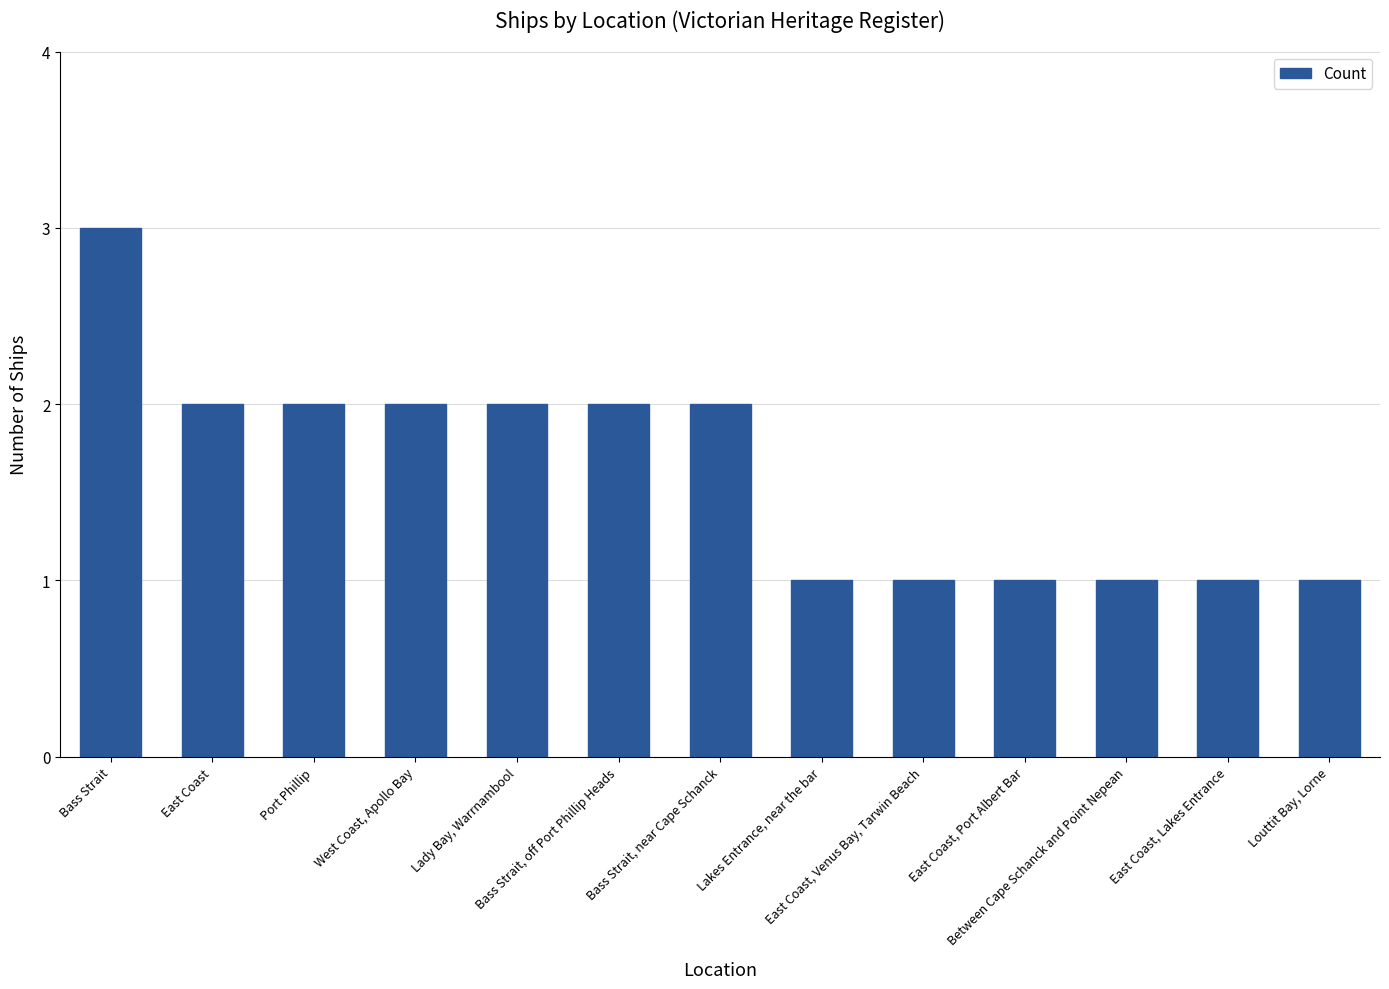

What is the ratio of the value at Lakes Entrance, near the bar to the value at Bass Strait, near Cape Schanck?

0.5